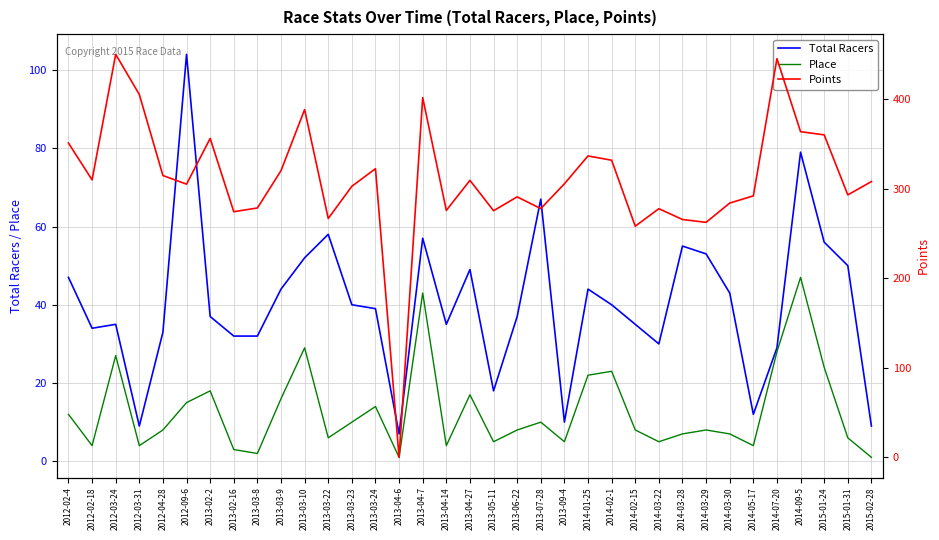

How many lines are shown in the chart?

3